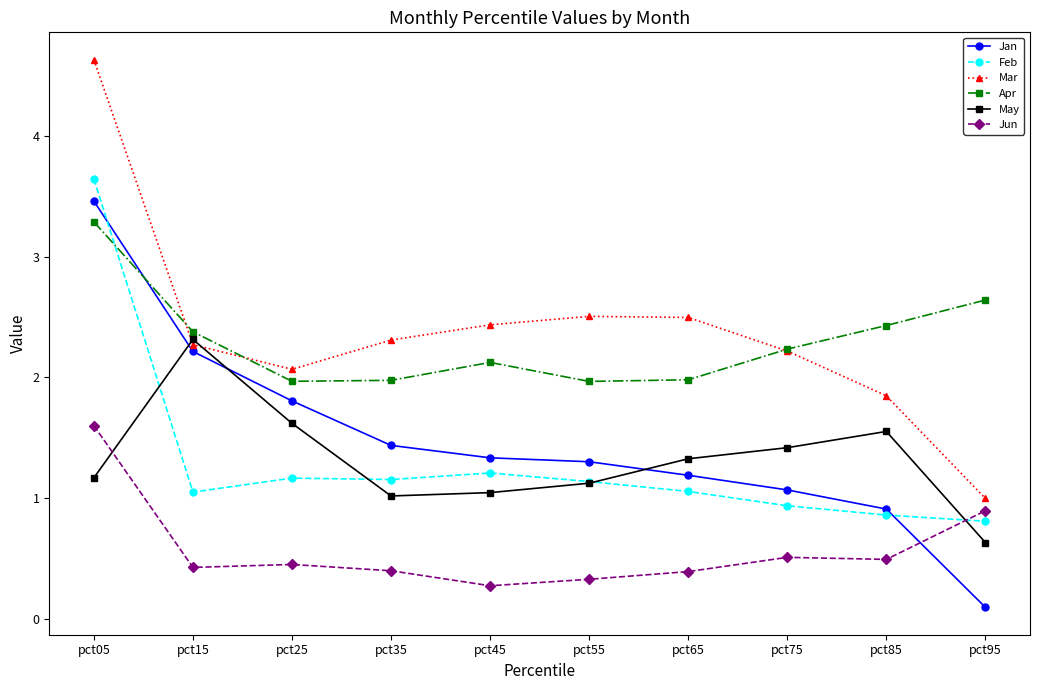

What is the value of the Jan point at the 5th from the left?

1.3